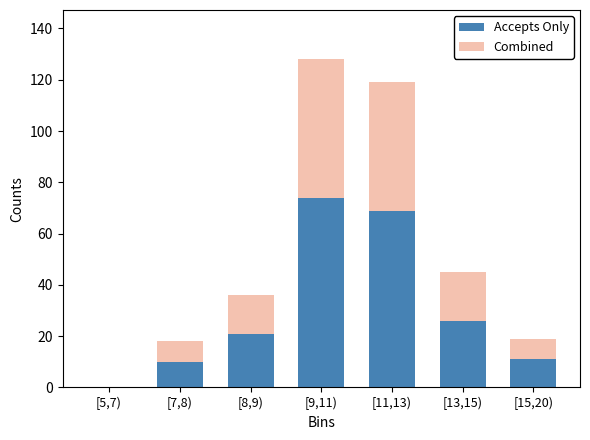

Reading right to left, transcribe the values for Accepts Only.

[15,20)=11	[13,15)=26	[11,13)=69	[9,11)=74	[8,9)=21	[7,8)=10	[5,7)=0